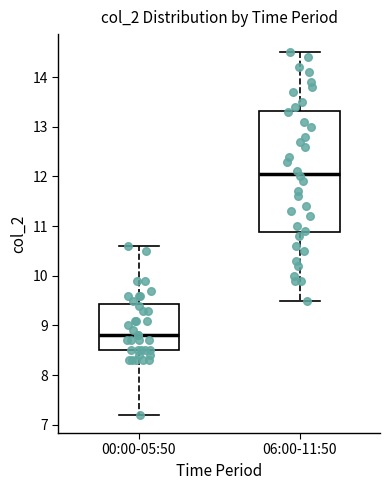

Reading left to right, read every box against the y-axis: the position of its median line, the range the box covers, and the ends of its whiskers. The values are not printed on the chart, so give them approximately, as read against the axis.

00:00-05:50: median 8.8, box 8.5 to 9.4, whiskers 7.2 to 10.6
06:00-11:50: median 12.1, box 10.9 to 13.3, whiskers 9.5 to 14.5